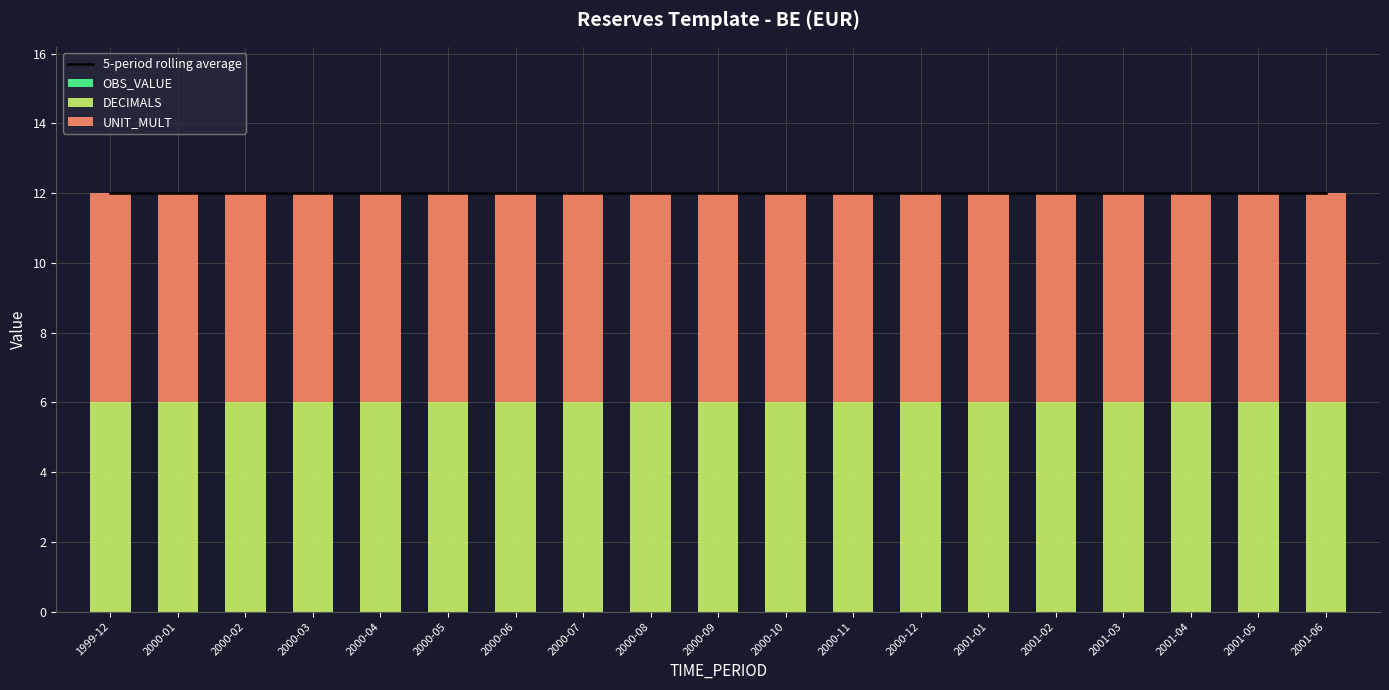

Reading right to left, extract all data points from this chart.

5-period rolling average: 12	12	12	12	12	12	12	12	12	12	12	12	12	12	12	12	12	12	12
OBS_VALUE: 0	0	0	0	0	0	0	0	0	0	0	0	0	0	0	0	0	0	0
DECIMALS: 6	6	6	6	6	6	6	6	6	6	6	6	6	6	6	6	6	6	6
UNIT_MULT: 6	6	6	6	6	6	6	6	6	6	6	6	6	6	6	6	6	6	6